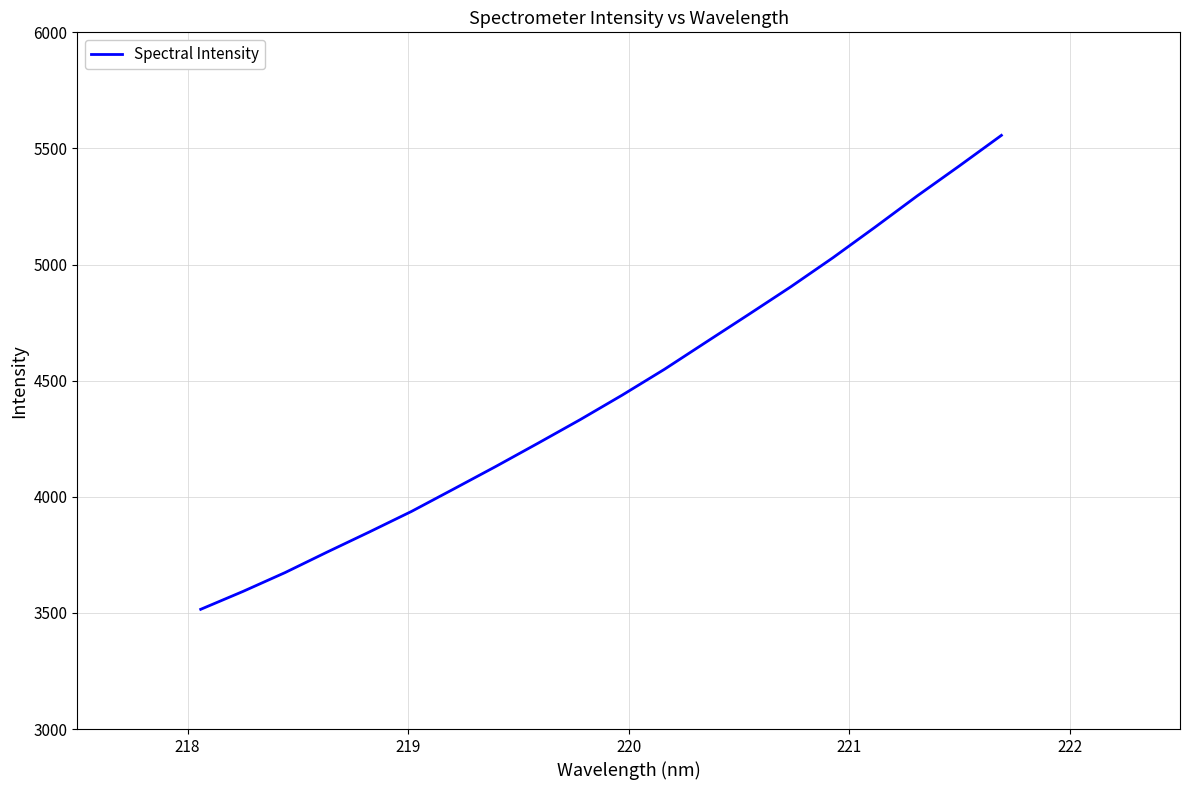

How many lines are shown in the chart?

1